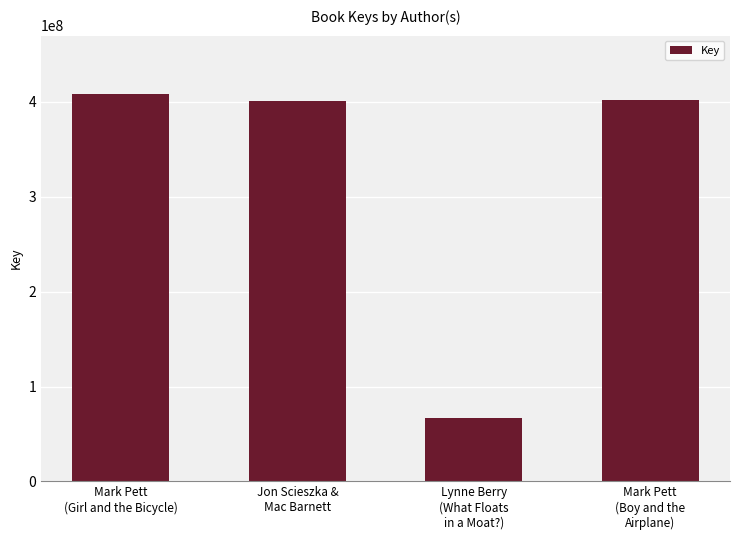

What is the change in value from Mark Pett
(Girl and the Bicycle) to Lynne Berry
(What Floats
in a Moat?)?

-341694051